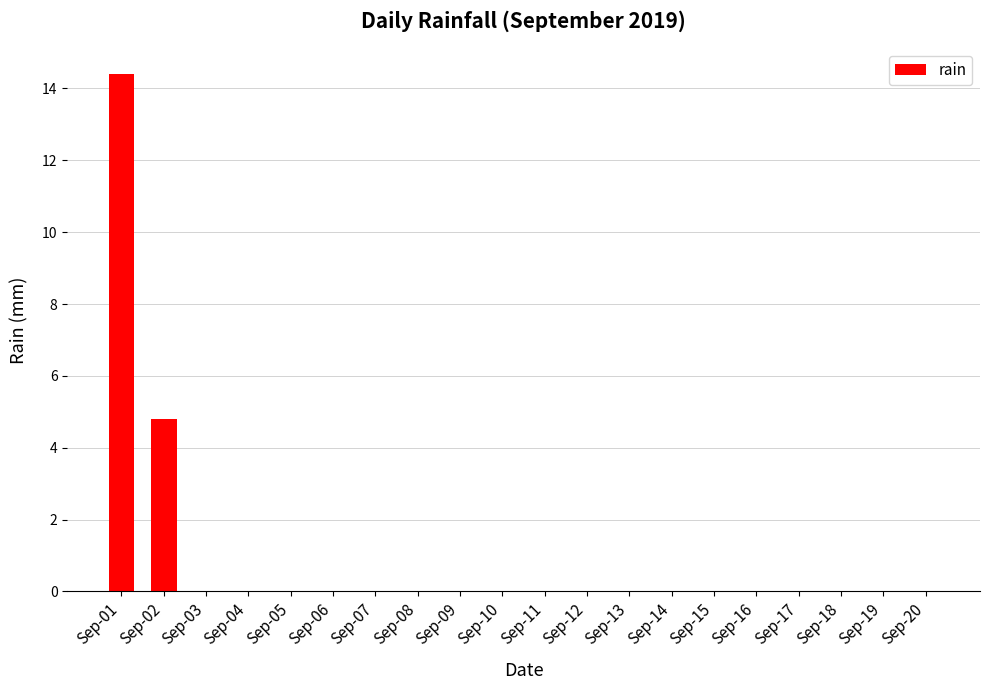

How many data points does each series have?

20